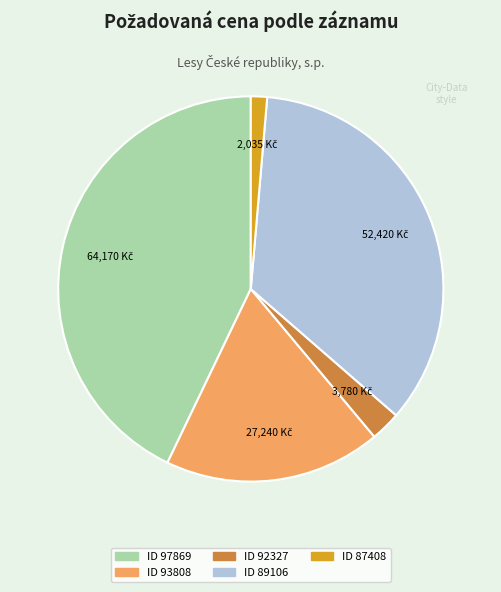

Is there a majority slice in this chart?

No